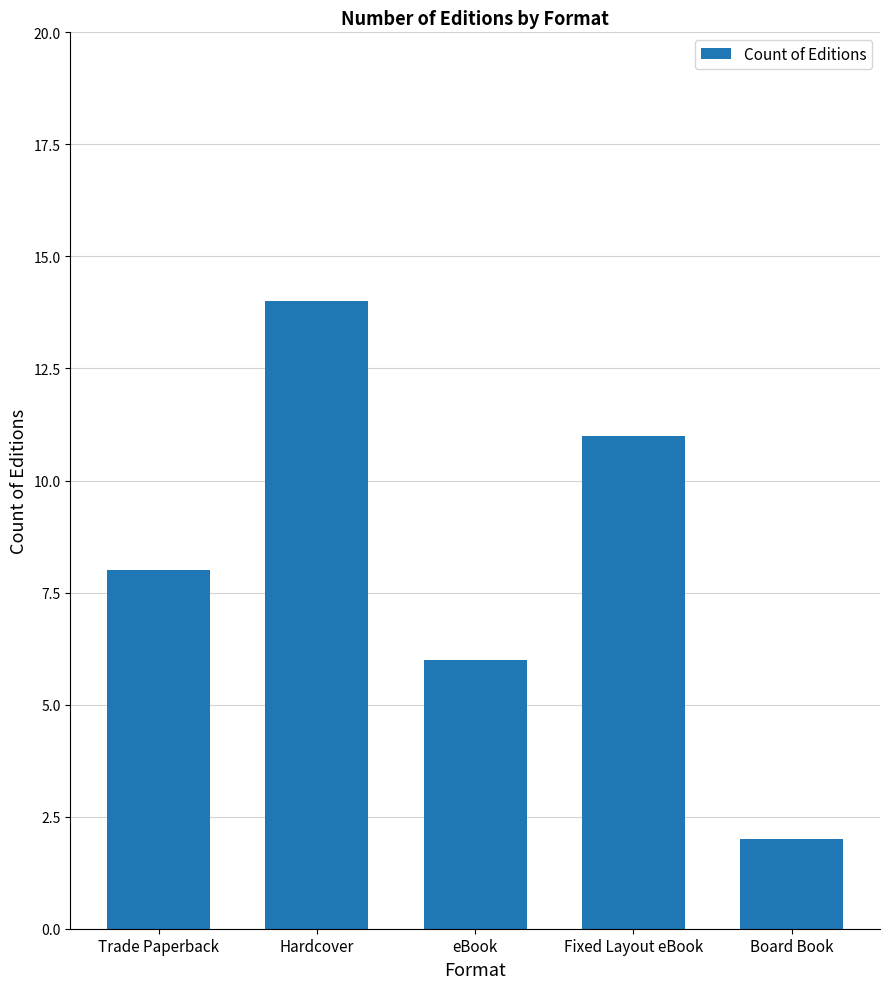

What is the difference between the values at eBook and Trade Paperback?

2